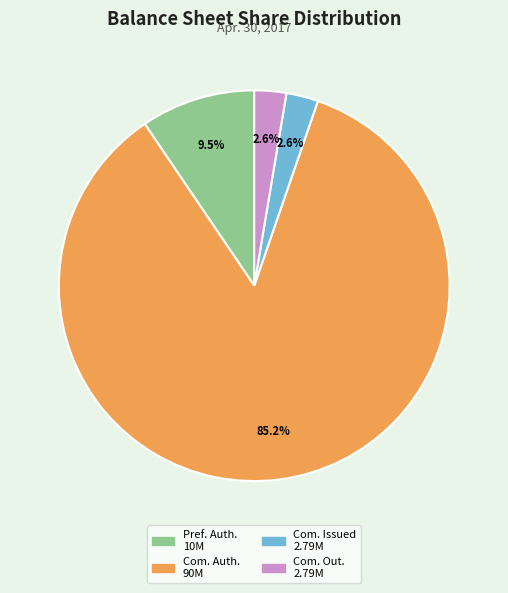

Combined, what portion of the pie is Com. Auth. 90M and Com. Out. 2.79M?

87.9%